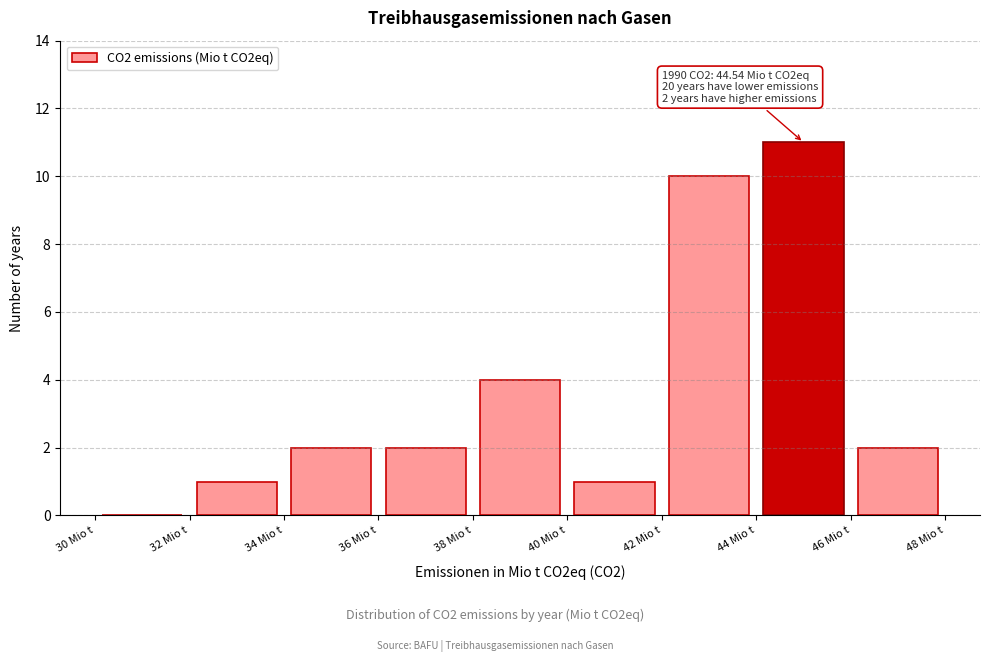

Which range on the x-axis has the tallest bar?

44 to 46